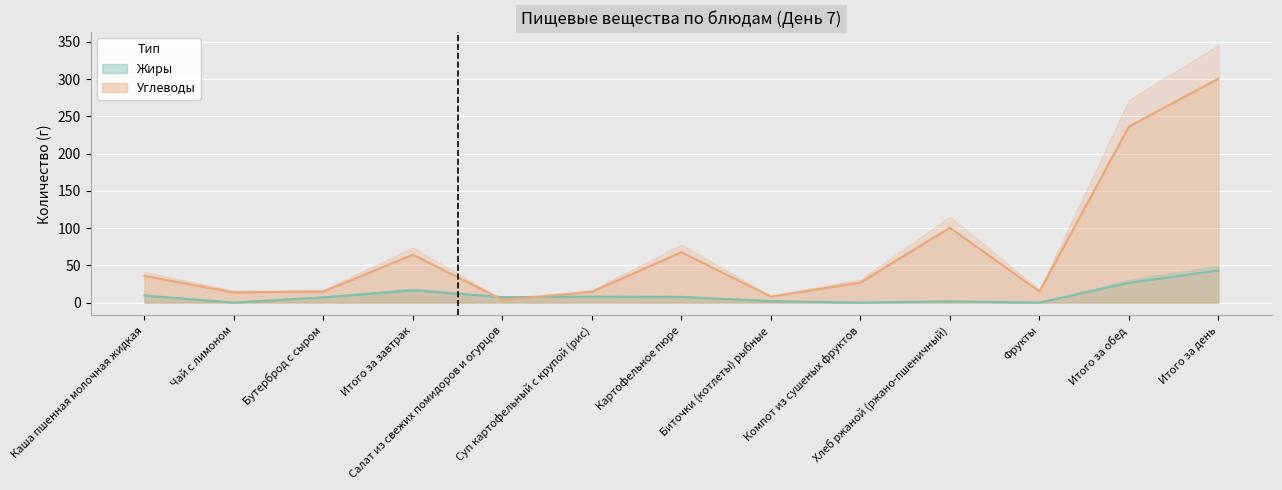

What is the difference between the highest and lowest values at Чай с лимоном?

13.7